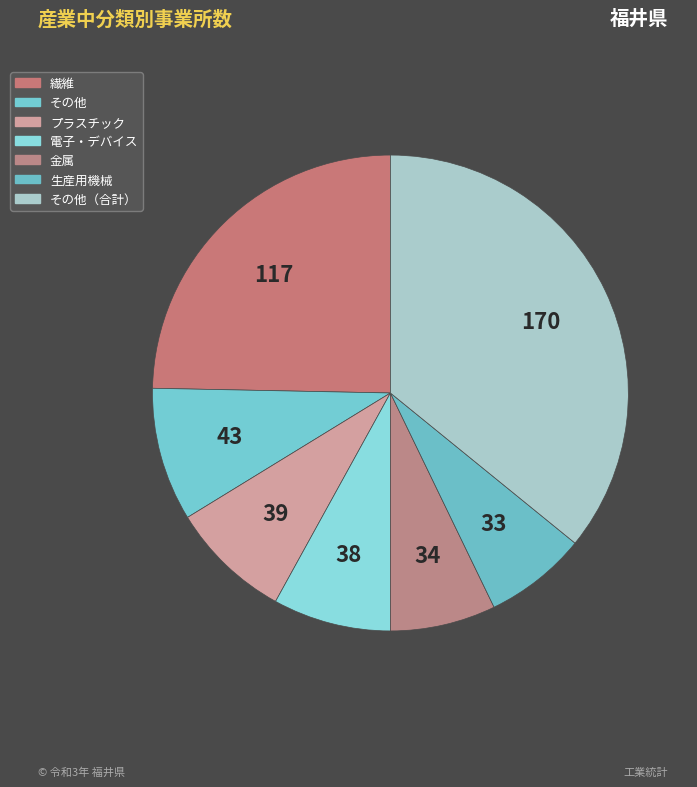

How many slices are in this pie chart?

7